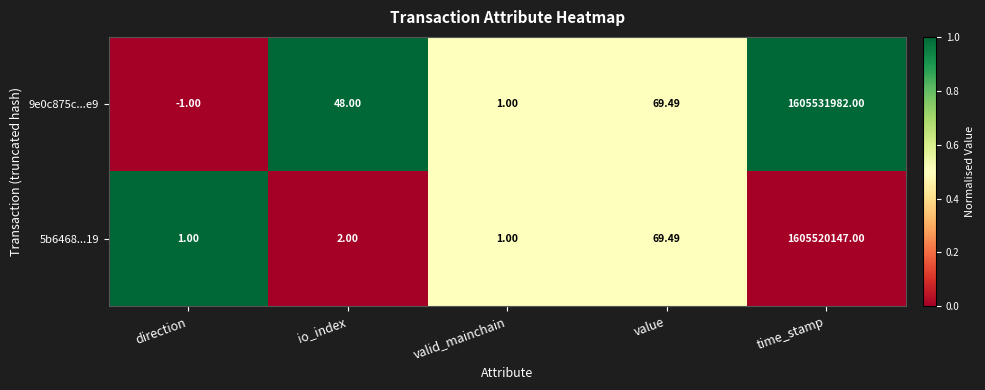

Which category has the highest value in the 9e0c875c...e9 series?

time_stamp